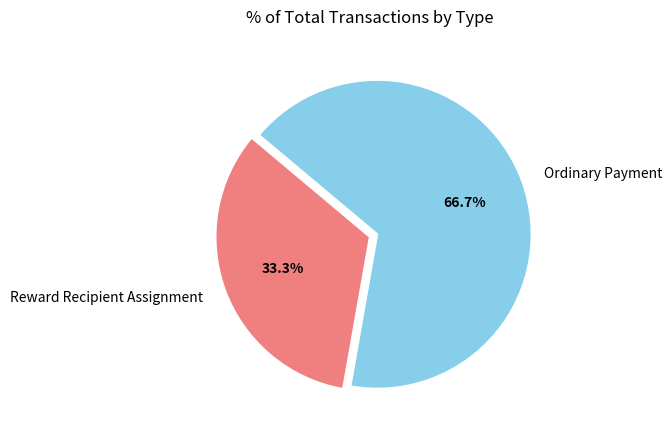

What portion of the pie excludes Ordinary Payment?

33.3%